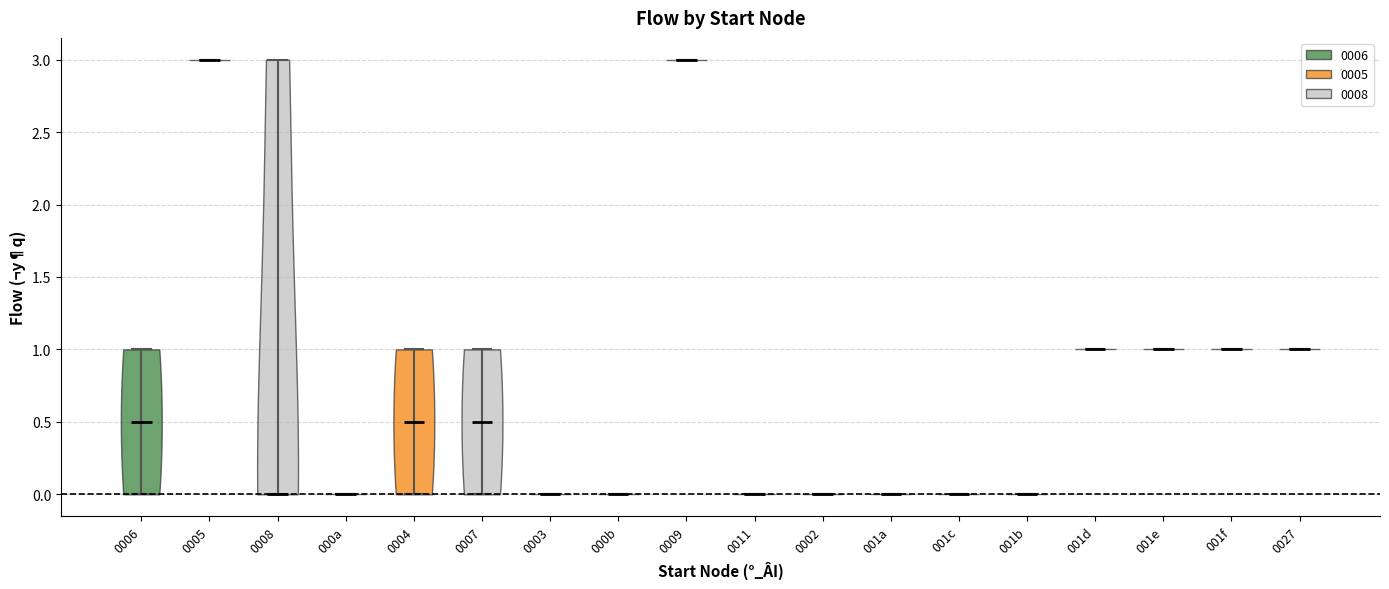

Reading left to right, read every violin against the y-axis: where its median line is, and the lowest and highest points it reaches. The values are not printed on the chart, so give them approximately, as read against the axis.

0006: median line 0.5, lowest point 0.0, highest point 1.0
0005: median line 3.0, lowest point 3.0, highest point 3.0
0008: median line 0.0, lowest point 0.0, highest point 3.0
000a: median line 0.0, lowest point 0.0, highest point 0.0
0004: median line 0.5, lowest point 0.0, highest point 1.0
0007: median line 0.5, lowest point 0.0, highest point 1.0
0003: median line 0.0, lowest point 0.0, highest point 0.0
000b: median line 0.0, lowest point 0.0, highest point 0.0
0009: median line 3.0, lowest point 3.0, highest point 3.0
0011: median line 0.0, lowest point 0.0, highest point 0.0
0002: median line 0.0, lowest point 0.0, highest point 0.0
001a: median line 0.0, lowest point 0.0, highest point 0.0
001c: median line 0.0, lowest point 0.0, highest point 0.0
001b: median line 0.0, lowest point 0.0, highest point 0.0
001d: median line 1.0, lowest point 1.0, highest point 1.0
001e: median line 1.0, lowest point 1.0, highest point 1.0
001f: median line 1.0, lowest point 1.0, highest point 1.0
0027: median line 1.0, lowest point 1.0, highest point 1.0